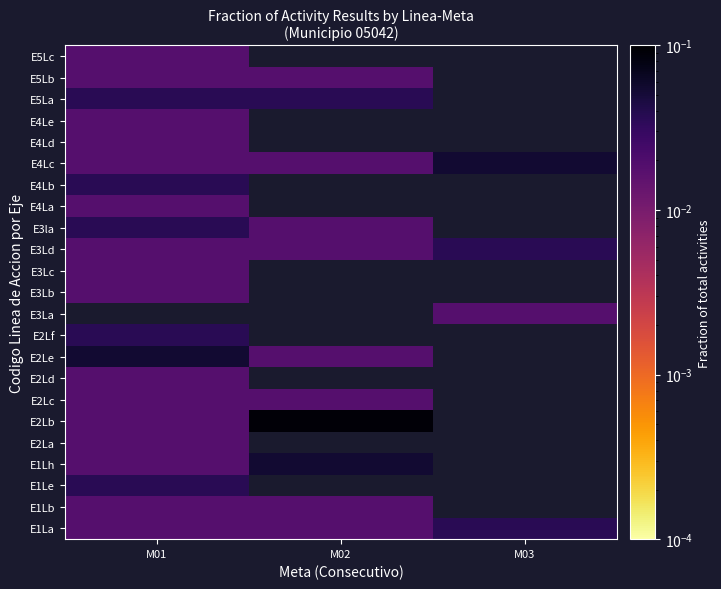

What is the maximum value shown in the chart?

0.1